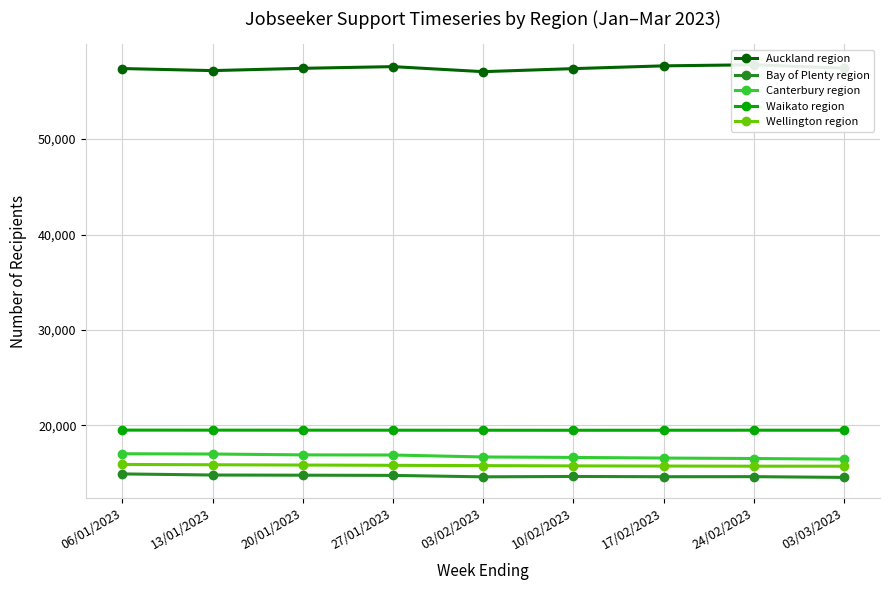

True or false: Waikato region and Bay of Plenty region cross at least once.

False